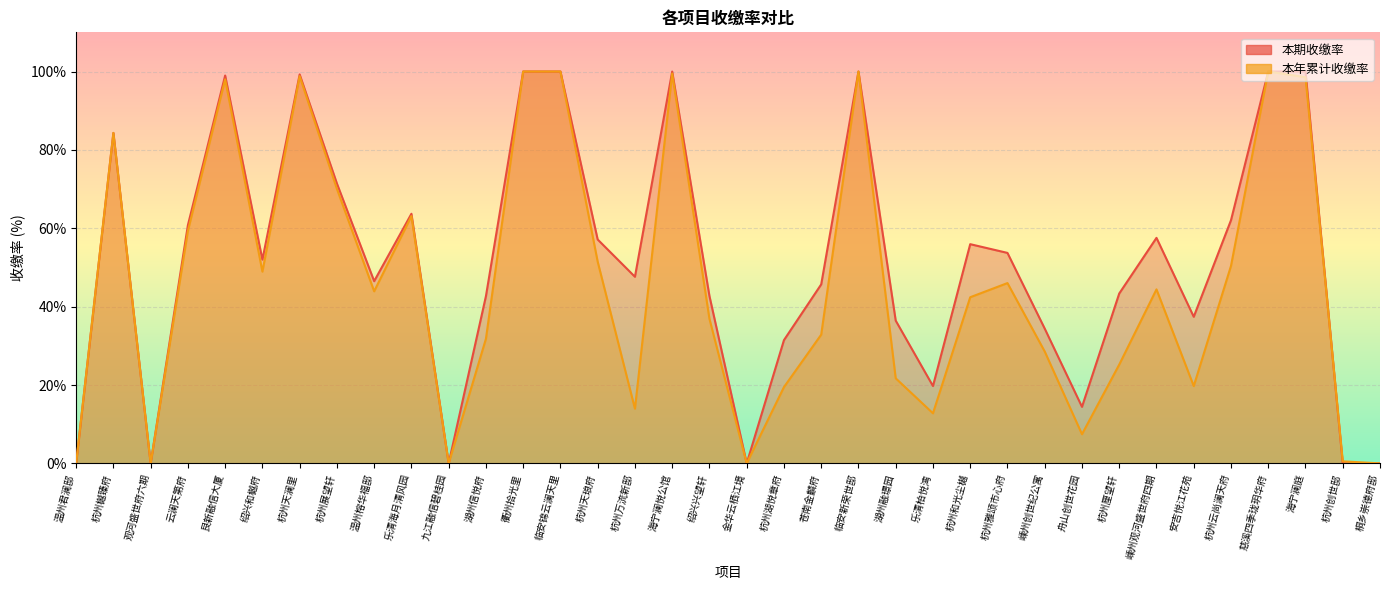

Where is the first local minimum for 本年累计收缴率?

观河盛世府六期